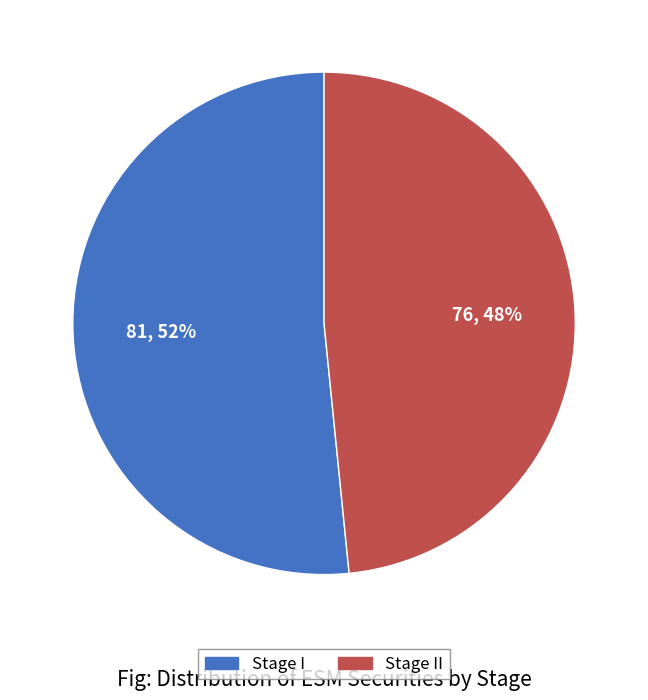

Is there any slice that represents more than half of the pie?

Yes